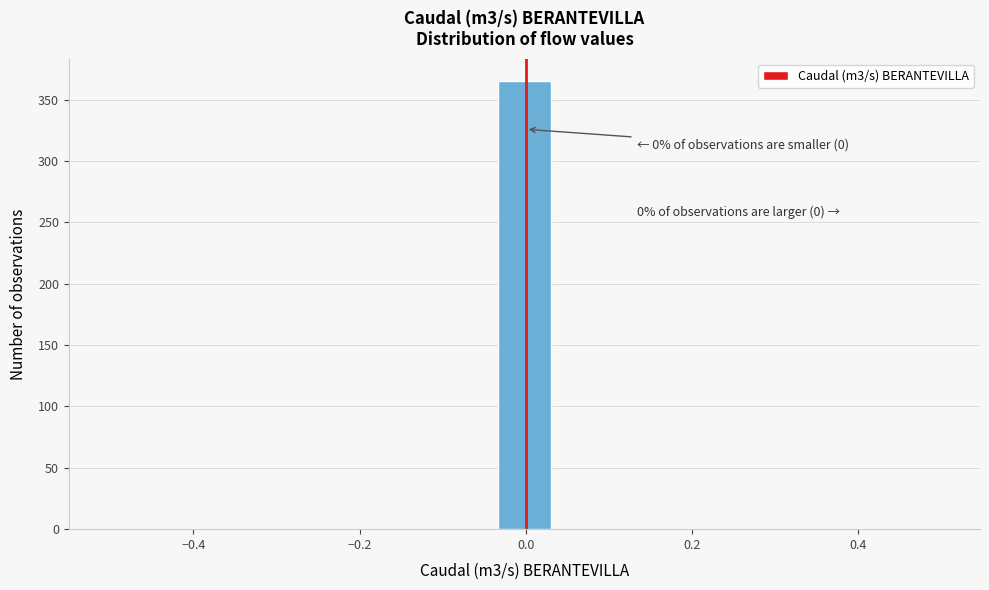

Around what value on the x-axis is the tallest bar? Give the approximate position of its centre, as read against the axis.

0.00